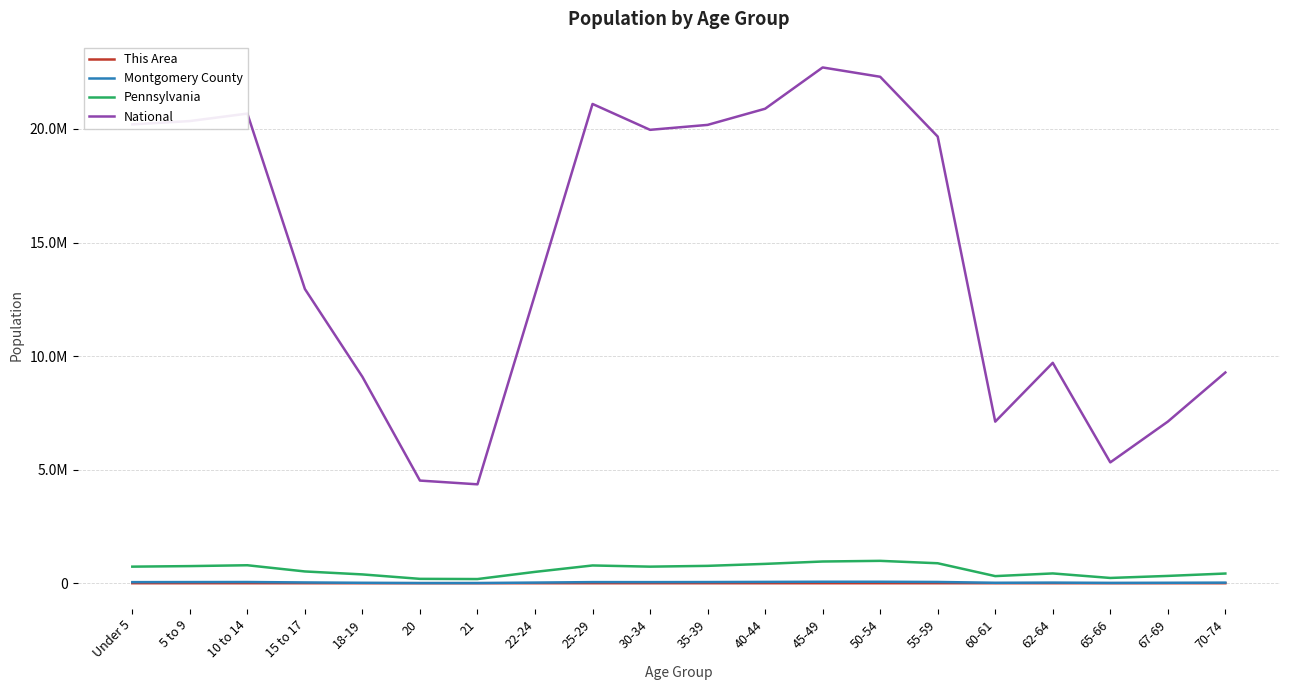

Does the chart have visible grid lines?

Yes